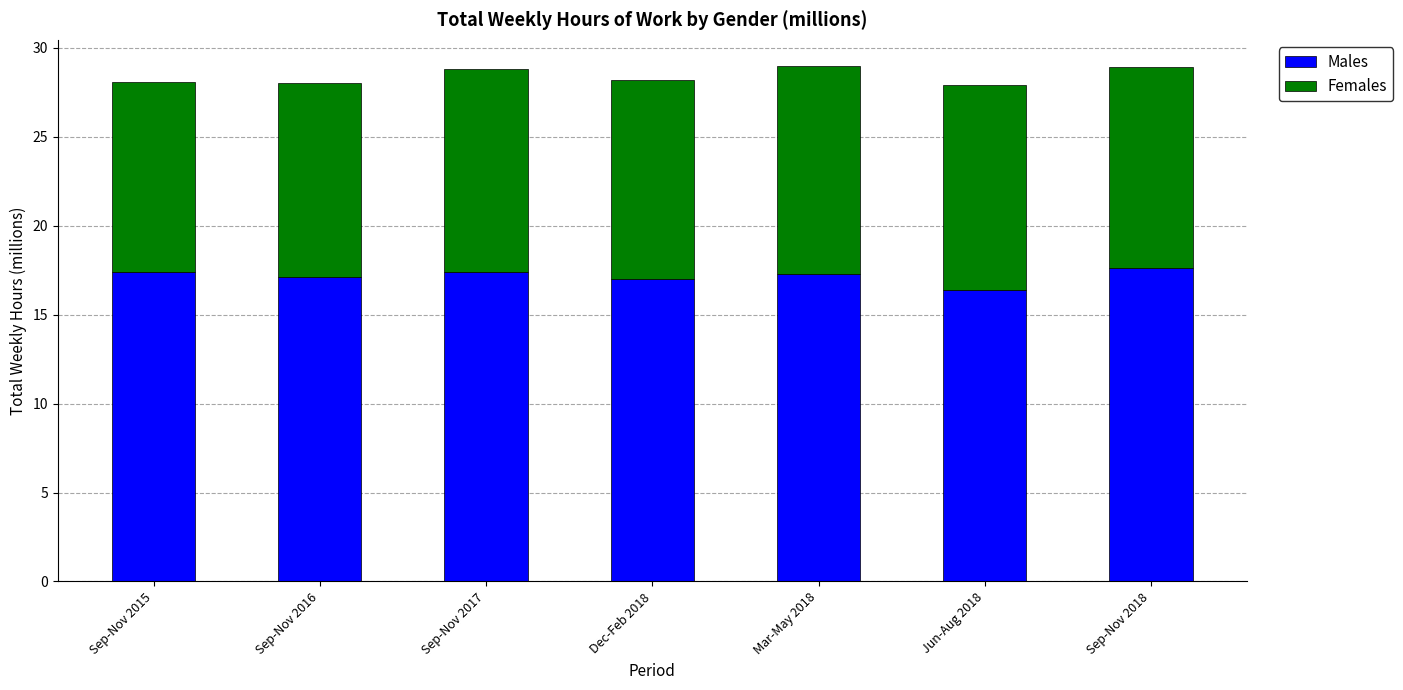

Is it true that Males equals 17.3 at Mar-May 2018?

True